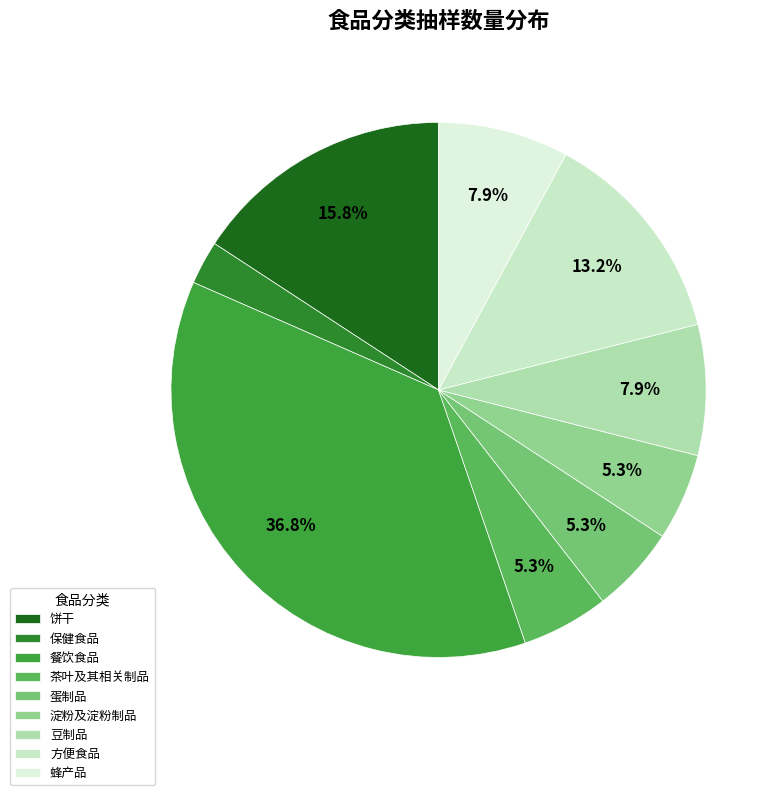

How many slices are in this pie chart?

9